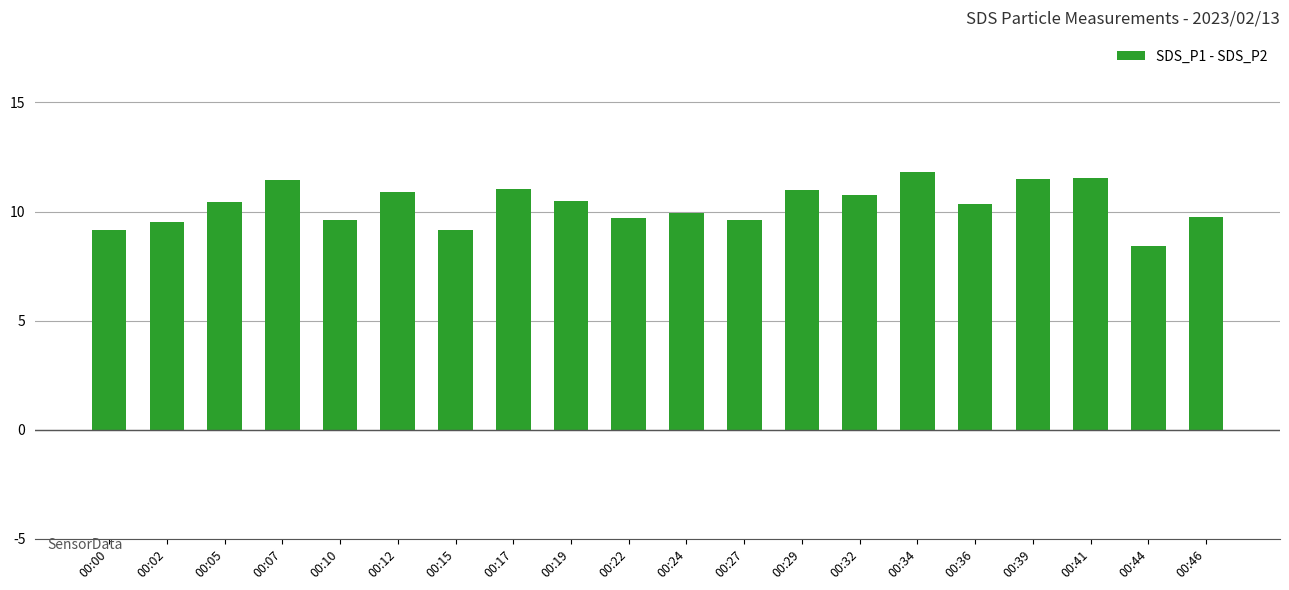

What is the value of the 17th bar from the left?

11.5